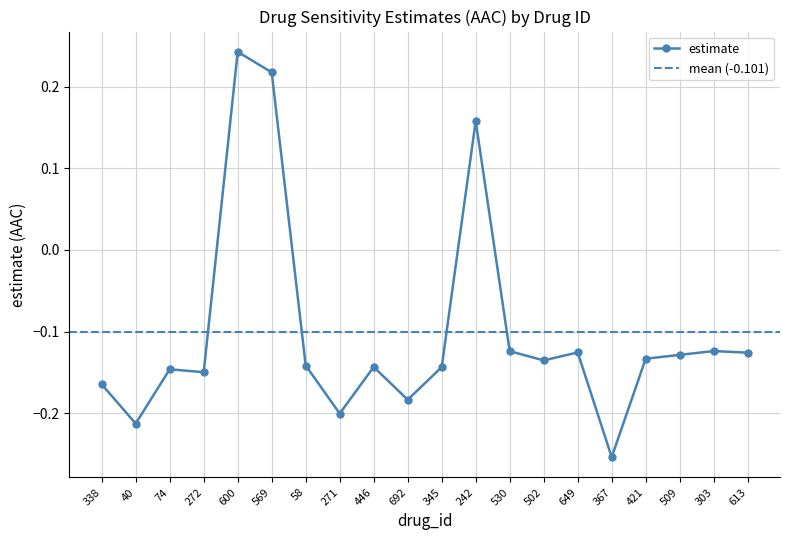

What is the minimum value shown in the chart?

-0.3